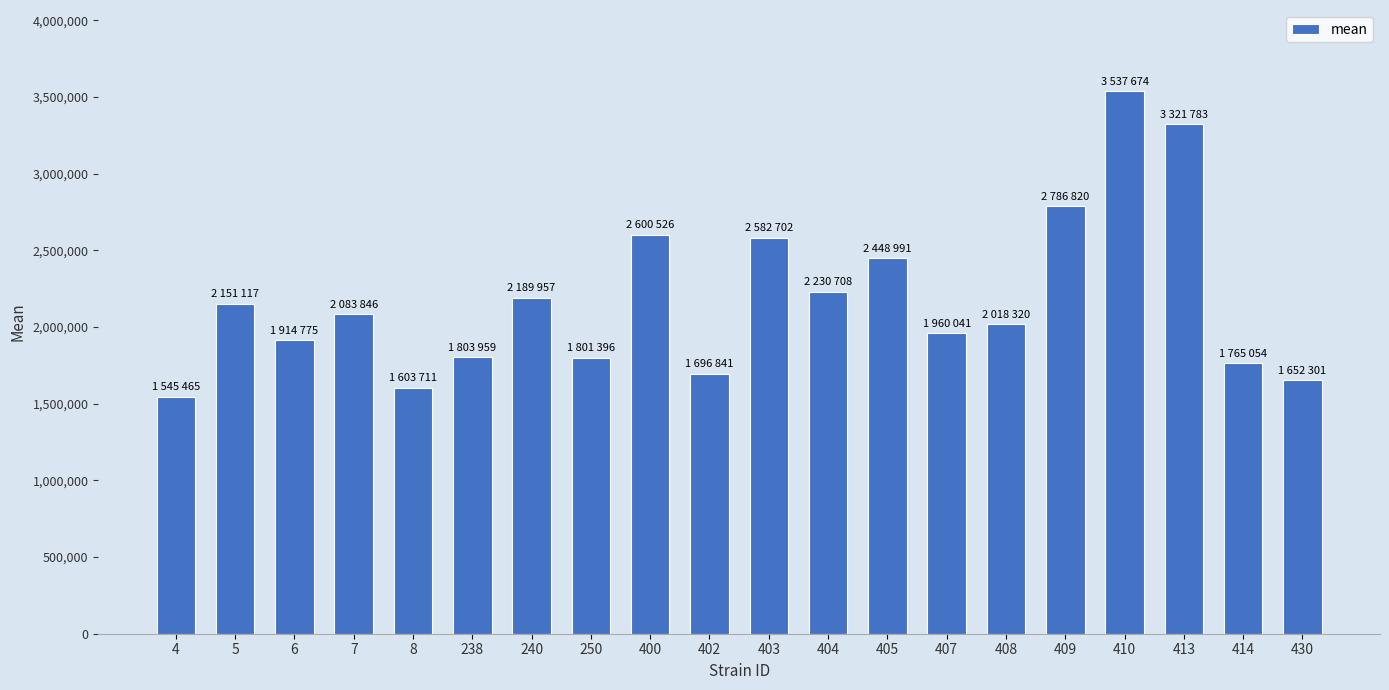

What is the sum of all values?

43695986.4